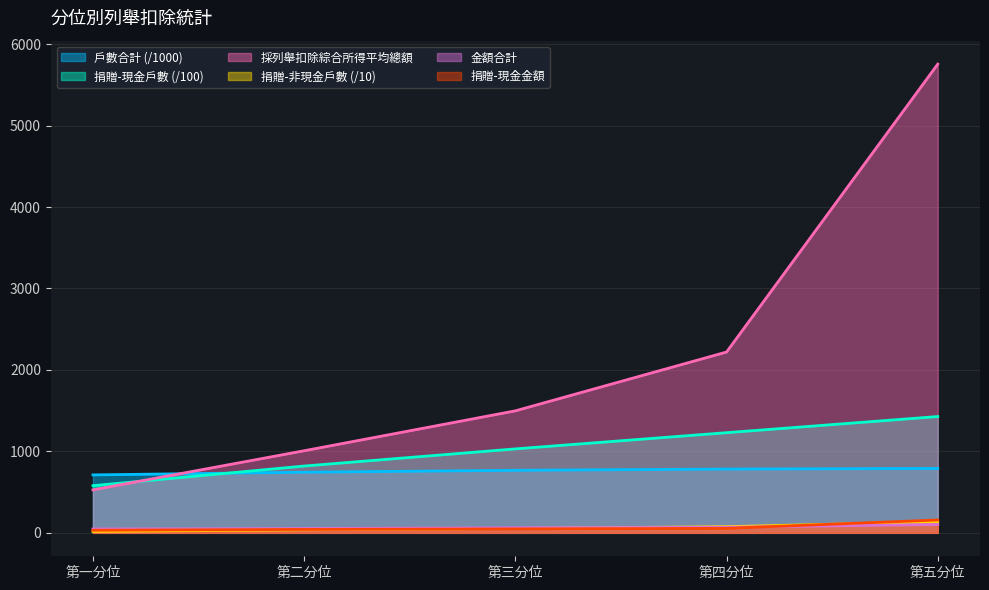

Where do 捐贈-非現金戶數 and 捐贈-現金金額 first cross each other?

第二分位 and 第三分位